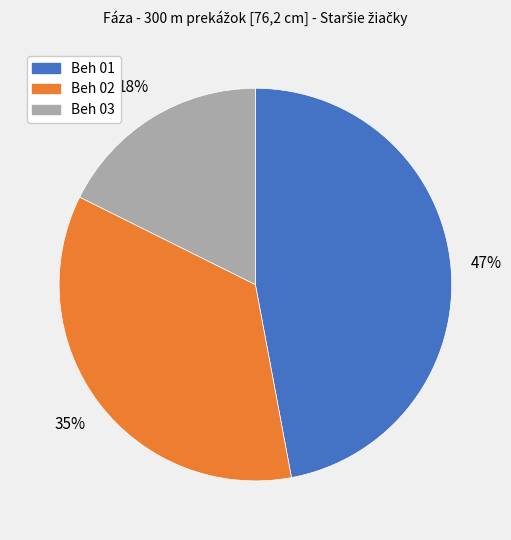

Combined, do Beh 02 and Beh 03 account for over 50%?

Yes